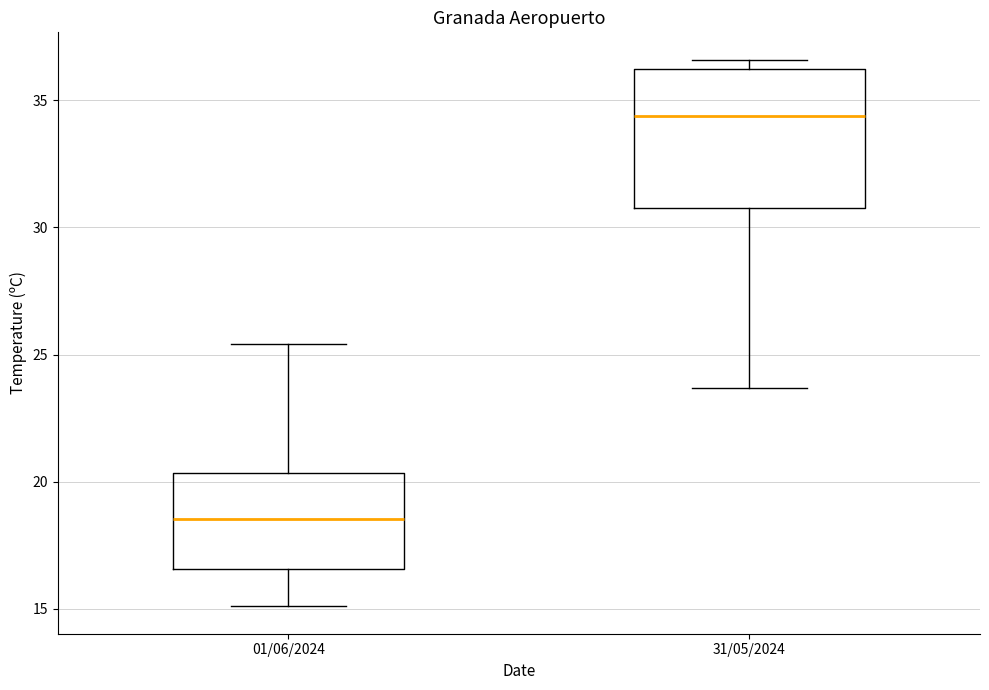

Which box is the tallest, from its lower edge to its upper edge?

31/05/2024